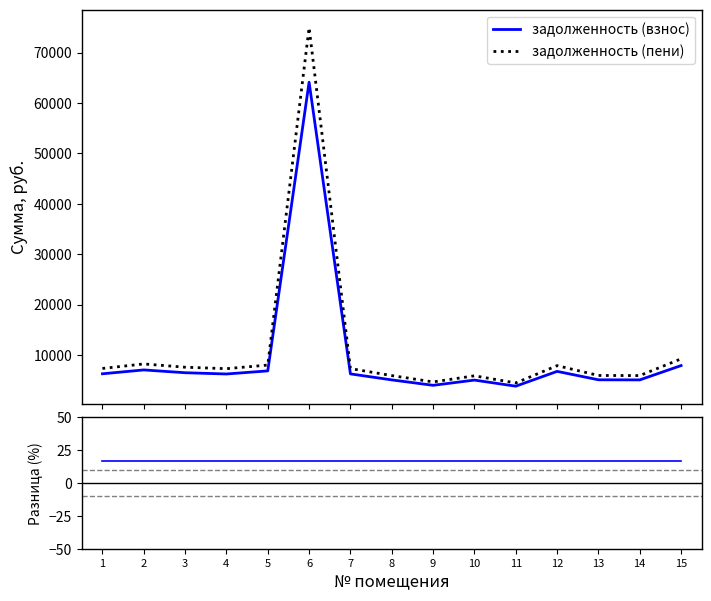

True or false: задолженность (взнос) has more than 0 interior local peaks.

True